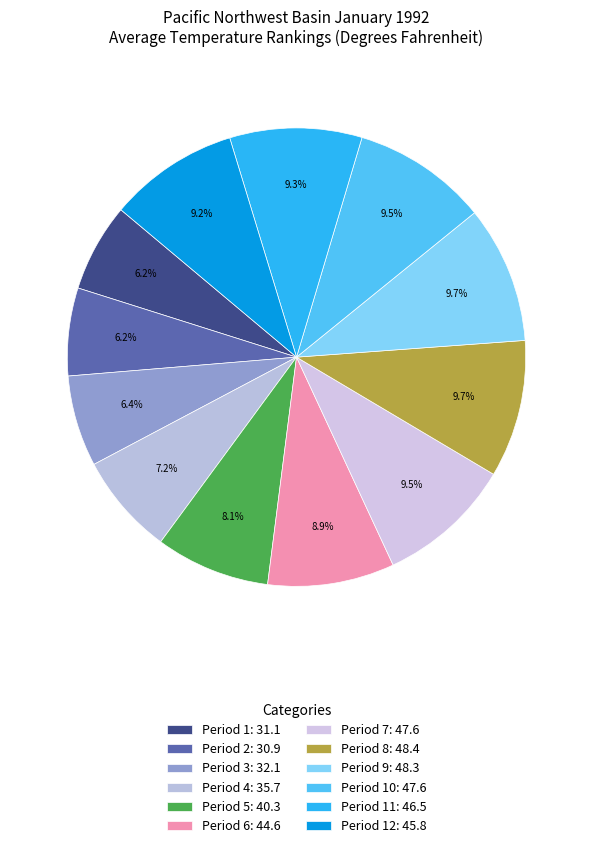

How many slices are in this pie chart?

12